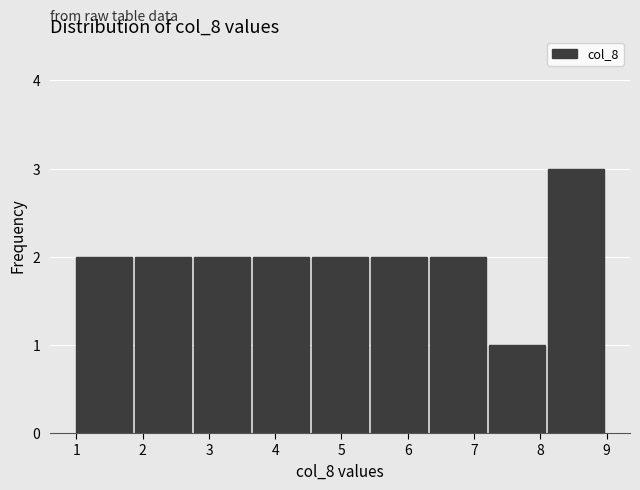

Over which range of the x-axis is the bar tallest?

8.1 to 9.0